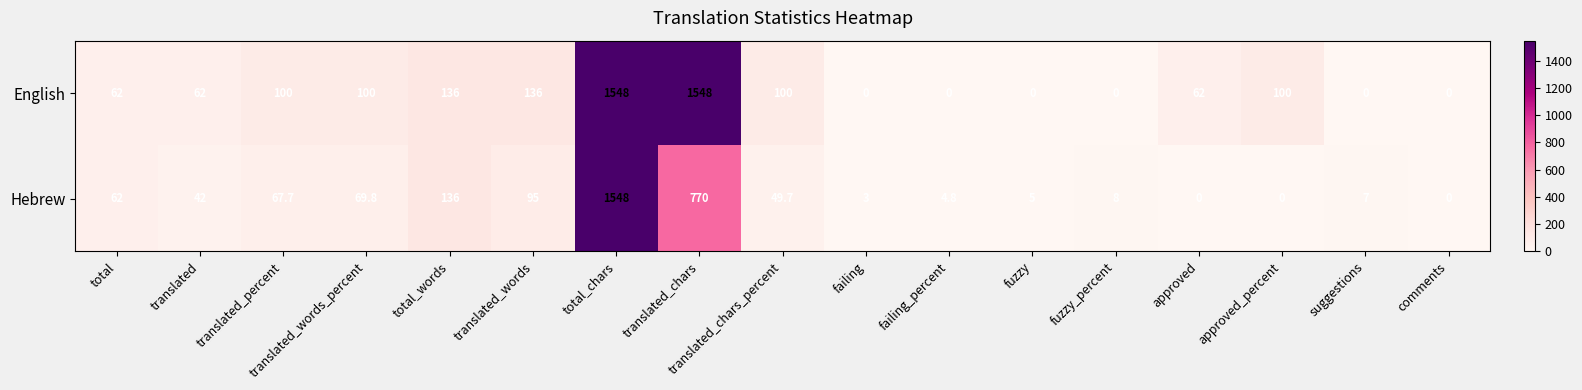

What is the highest value of the English series?

1548.0